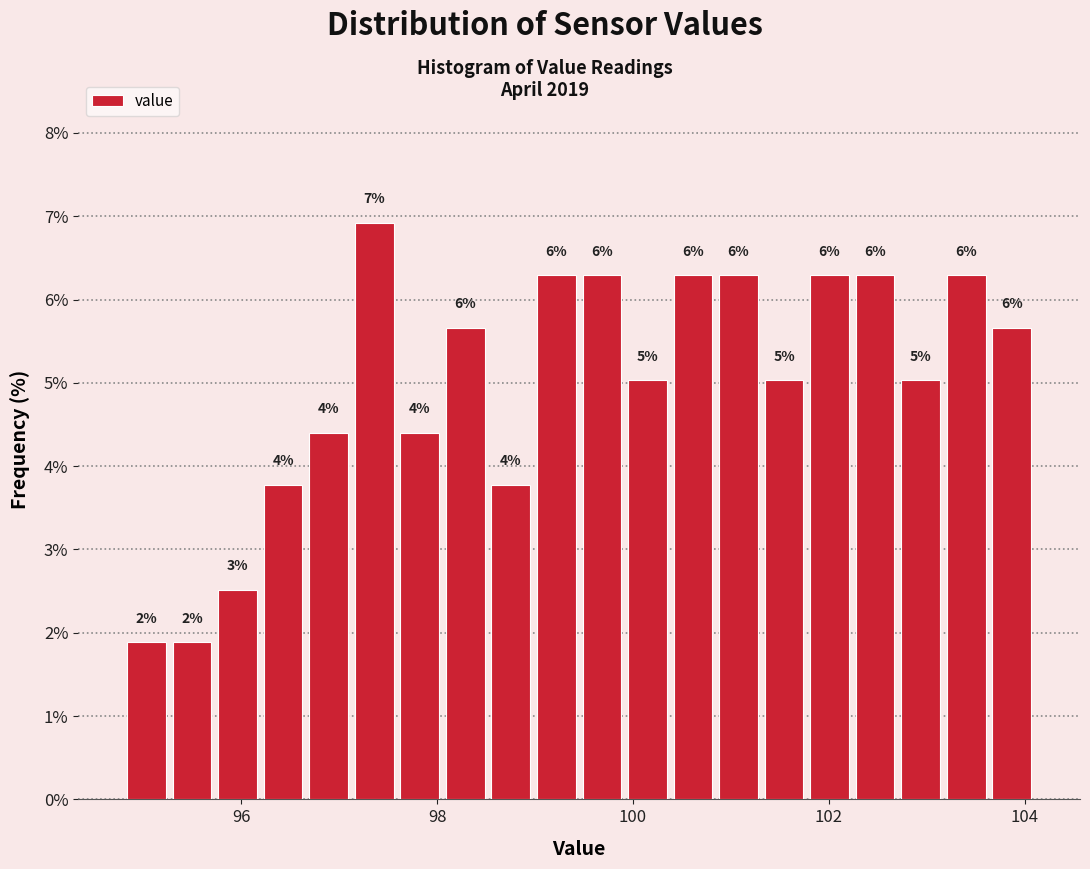

Around what value on the x-axis is the tallest bar? Give the approximate position of its centre, as read against the axis.

97.4